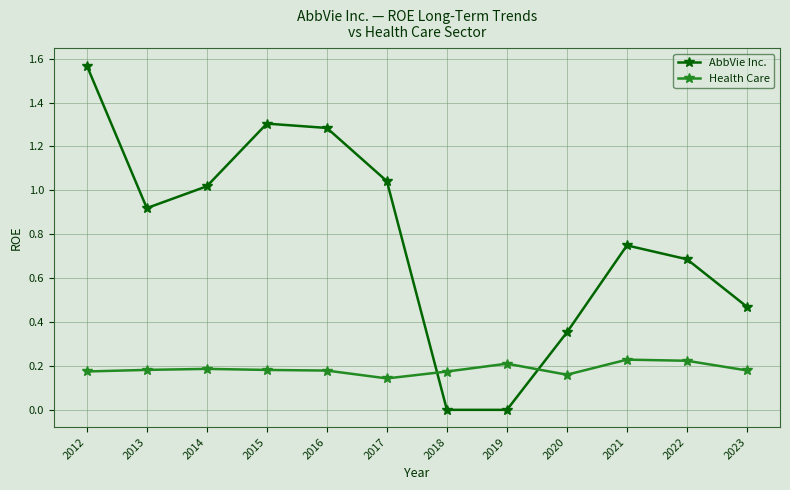

Which series has the widest spread of values?

AbbVie Inc.